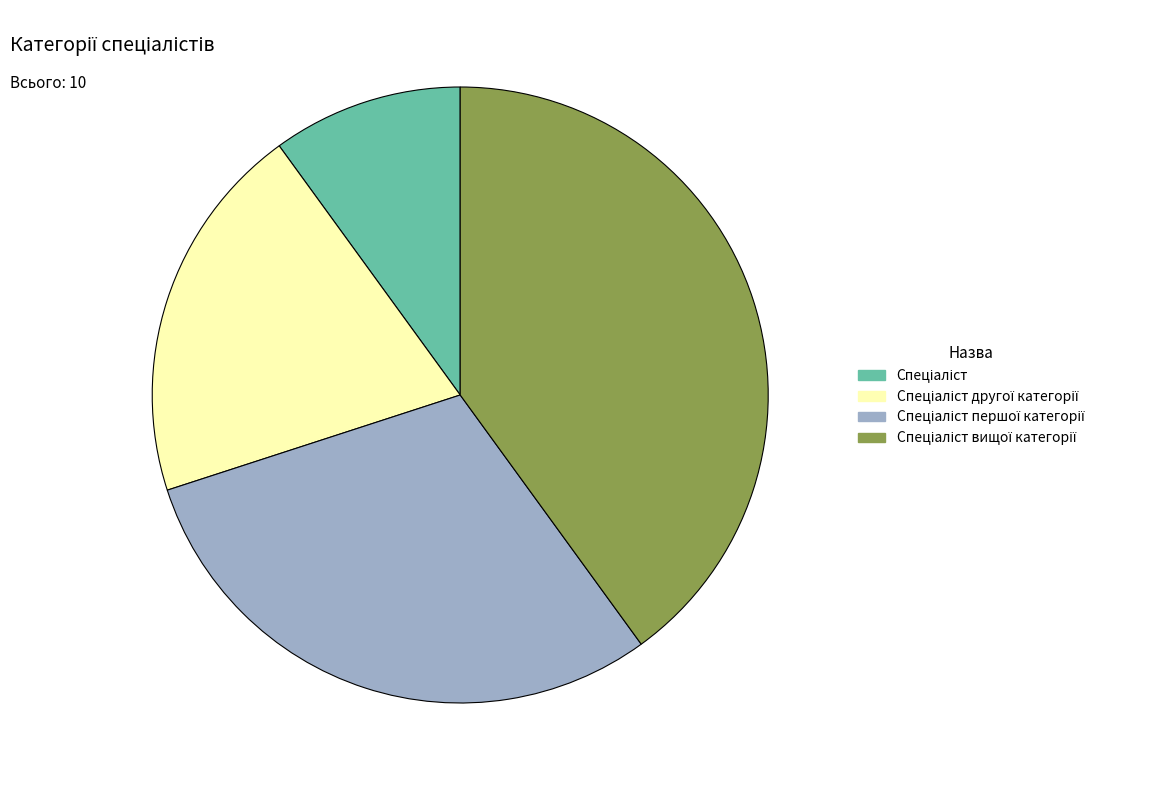

Does any single category account for the majority?

No